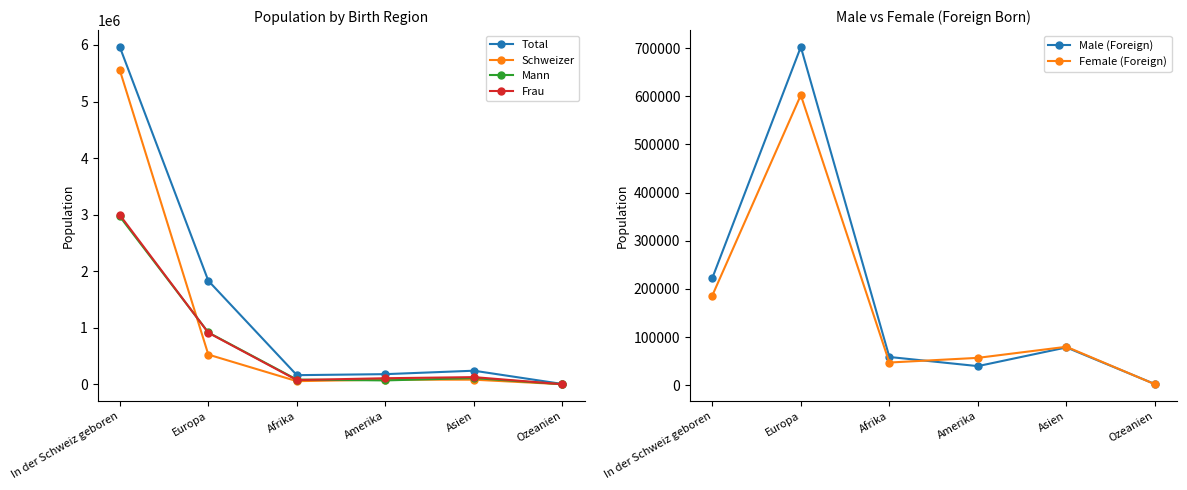

What is the label of the 1st point from the right?

Ozeanien